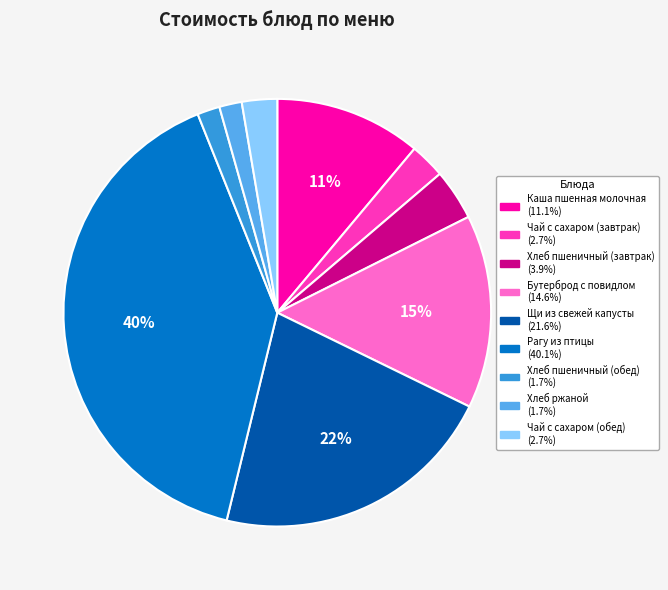

Between Бутерброд с повидлом and Чай с сахаром (обед), which is larger?

Бутерброд с повидлом